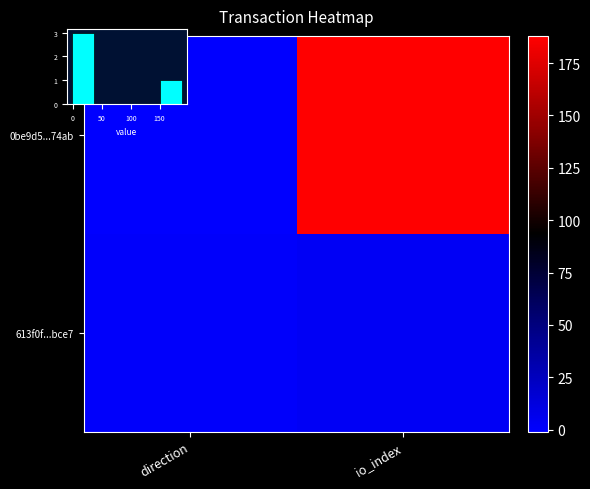

How many series are shown in this chart?

2